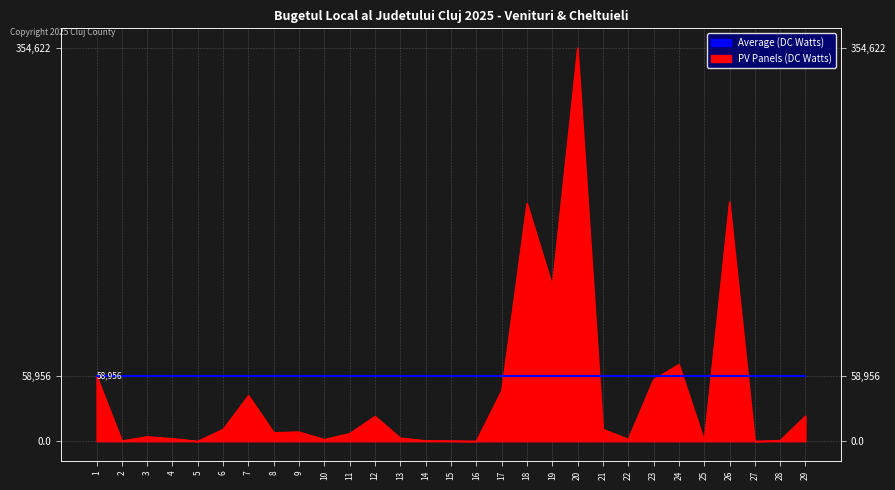

What is the ratio of the value at 8 to the value at 29?

0.3